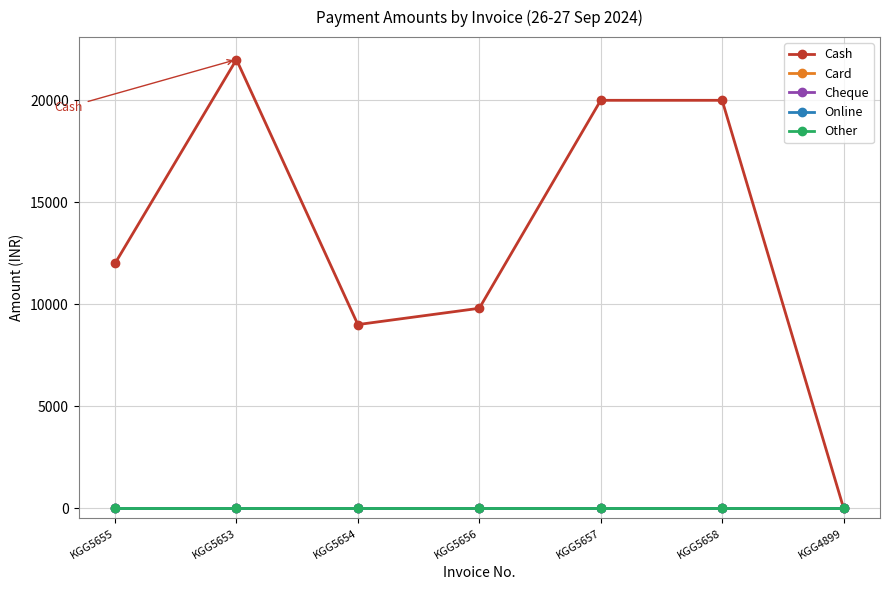

At how many categories does at least one series exceed 18343?

3